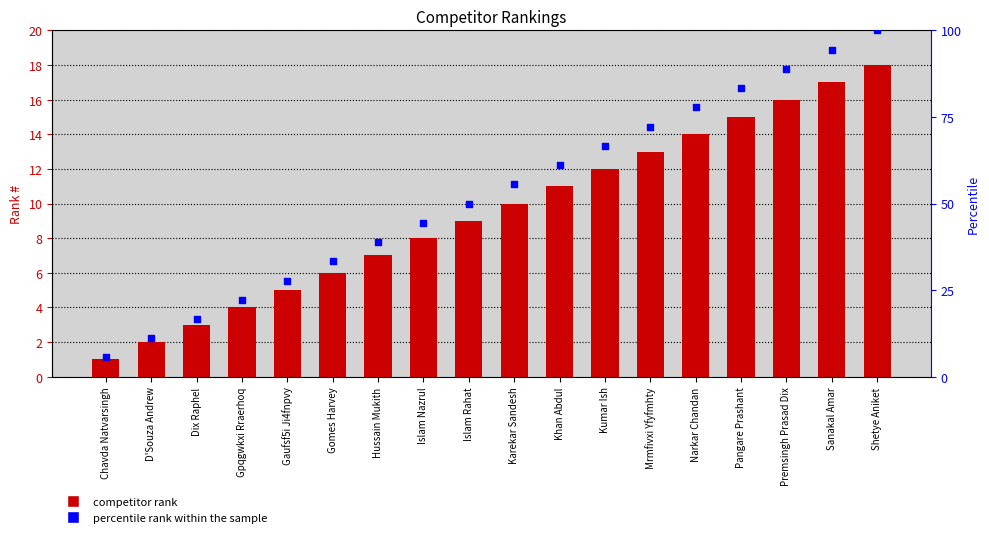

Is the value of Competitor # at Sanakal Amar greater than the value of percentile rank within the sample at Gomes Harvey?

No